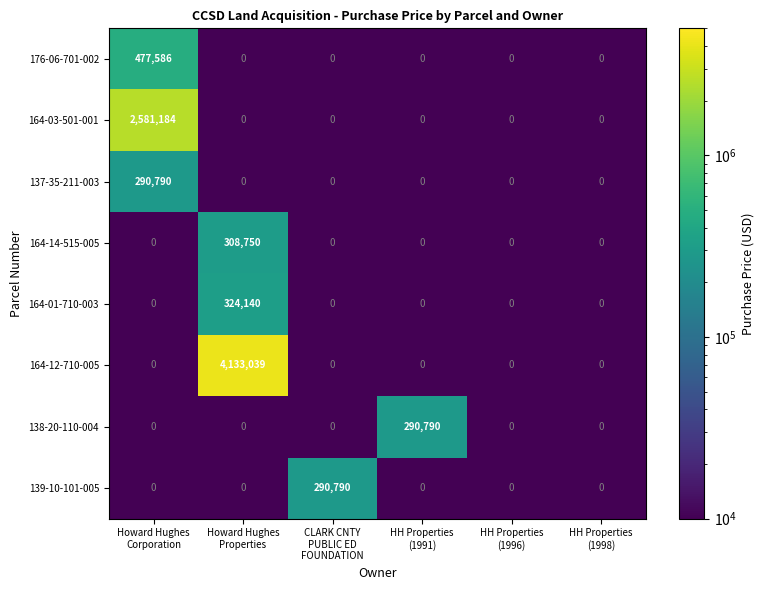

What is the difference between the maximum and minimum values in the 164-01-710-003 series?

324140